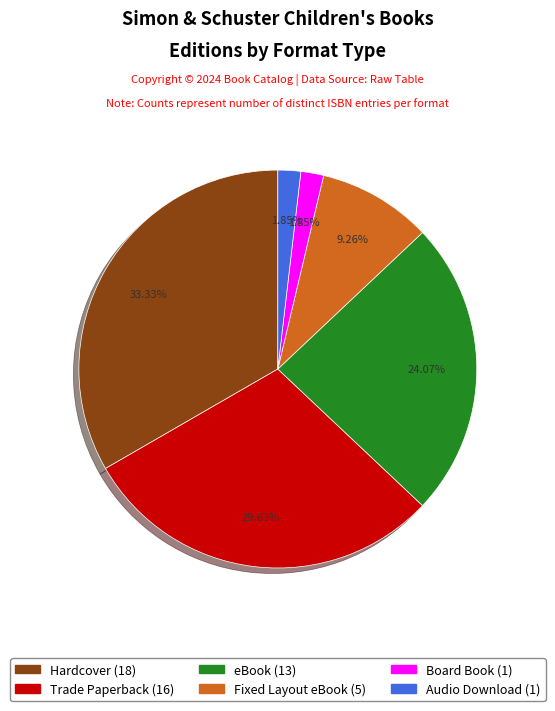

How many segments does this pie chart have?

6